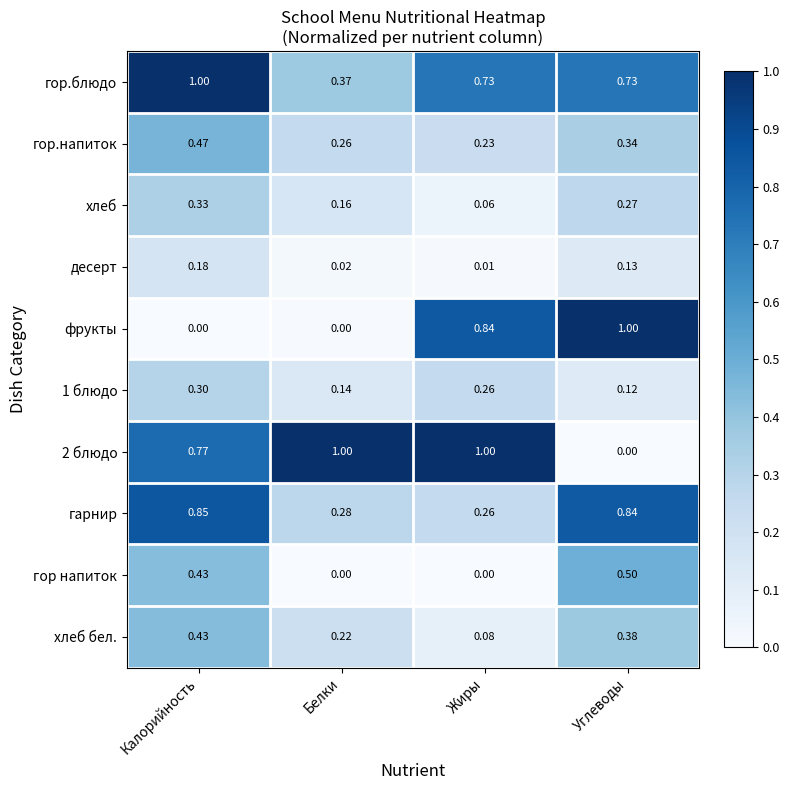

Which series changed the most between Калорийность and Углеводы?

фрукты